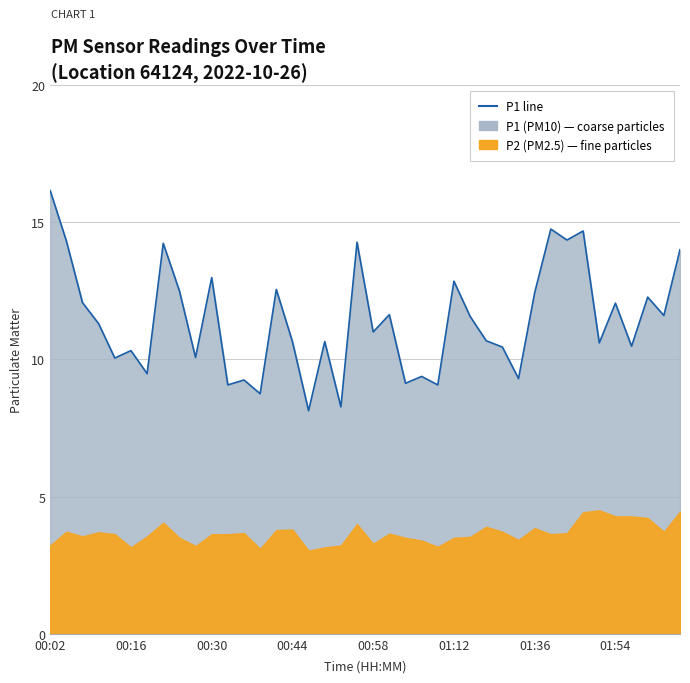

Where is the data nearest to the value 12?

01:54